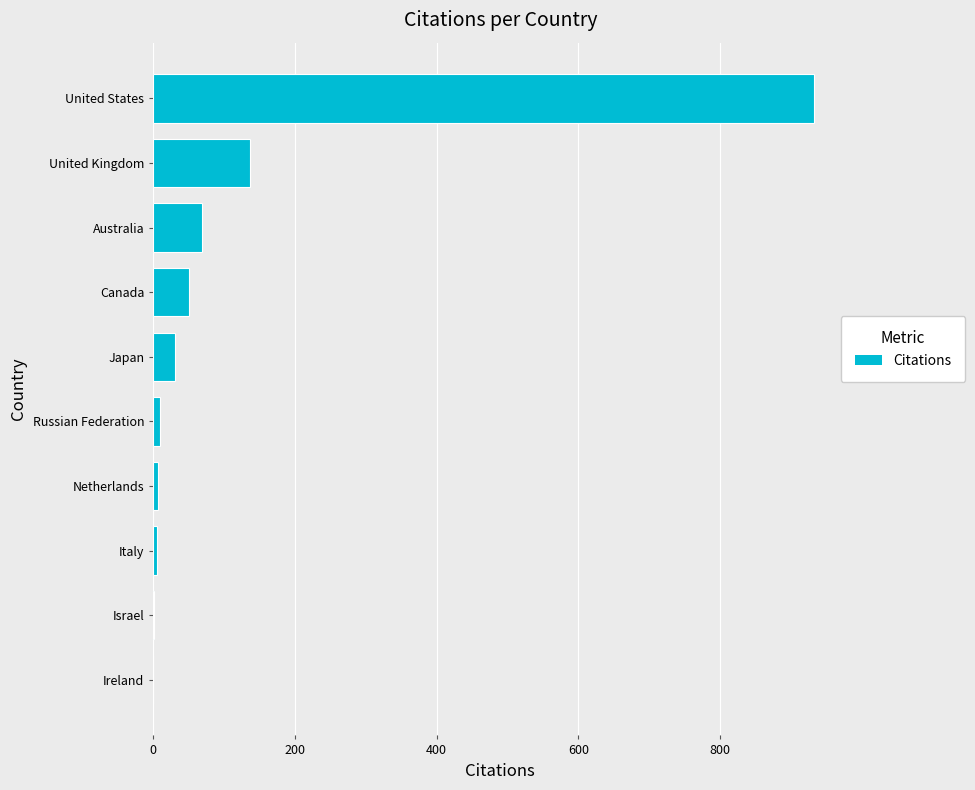

Which has a higher value, Canada or United States?

United States